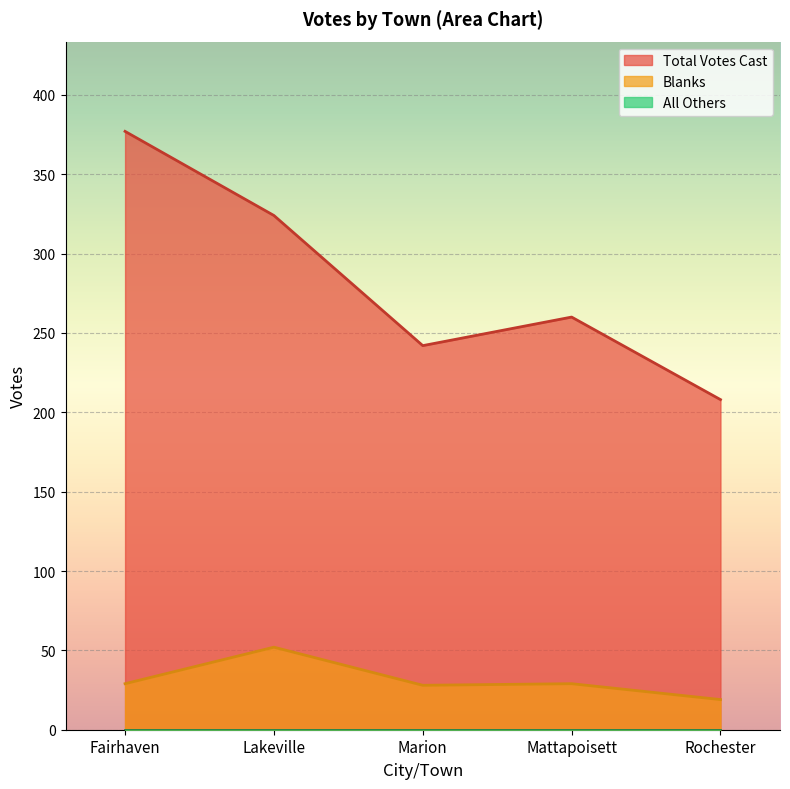

At which category is the sum across all series the highest?

Fairhaven